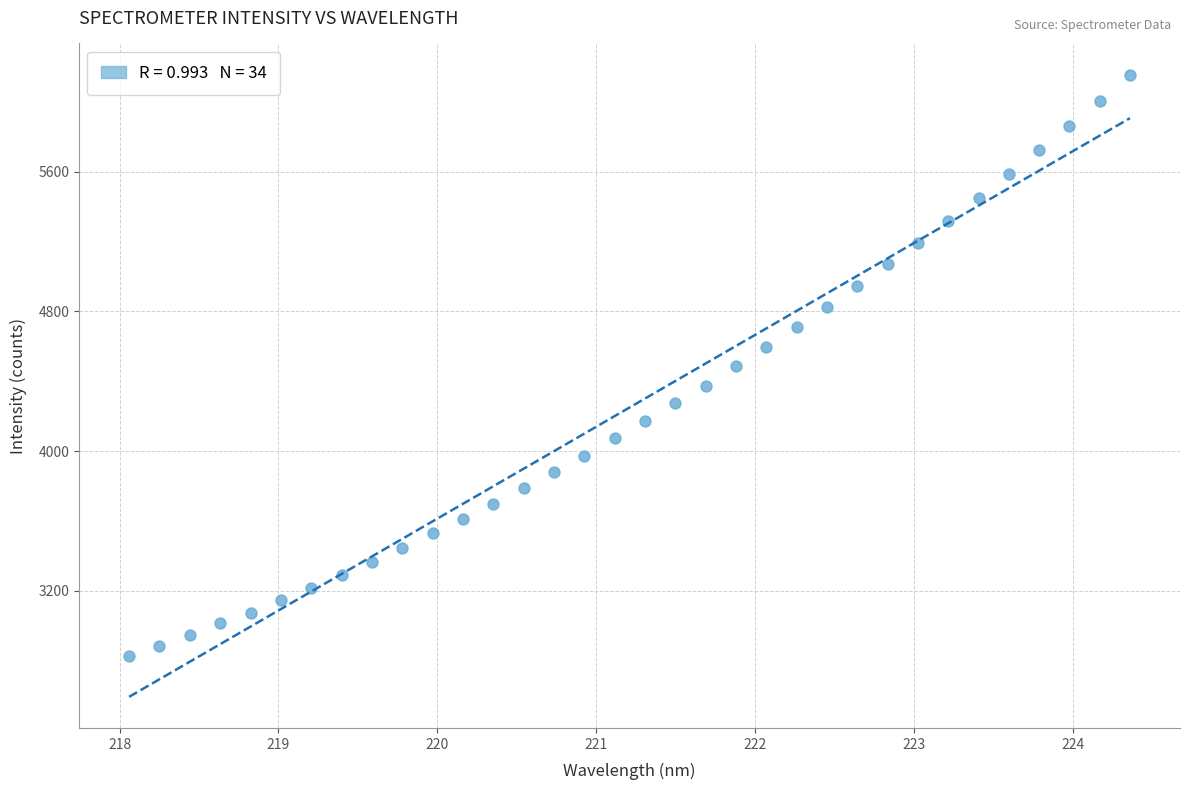

What is the range of X values (max minus min)?

6.3